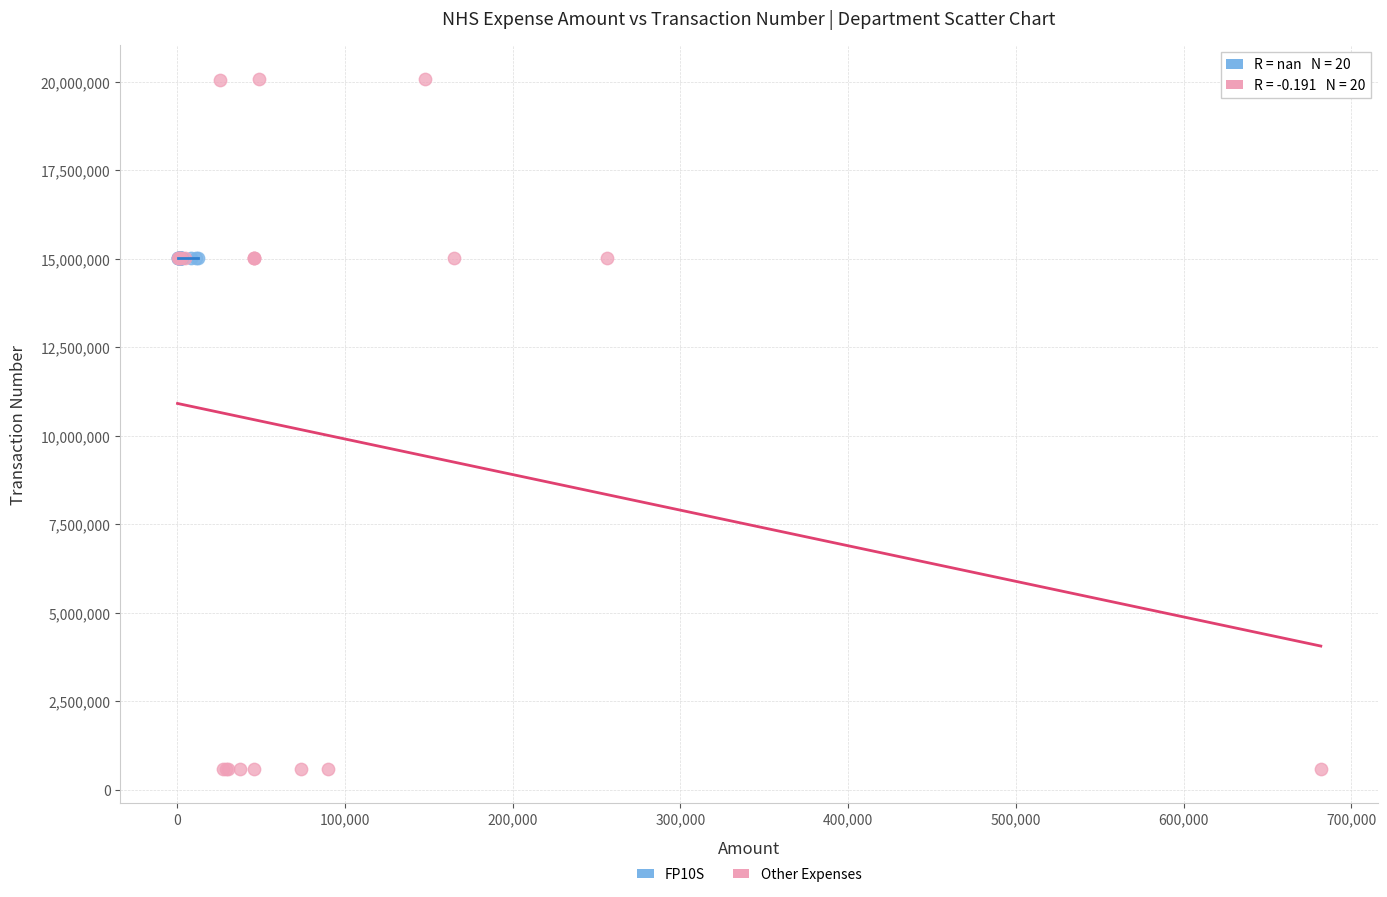

Which series contains the lowest Y value?

Other Expenses